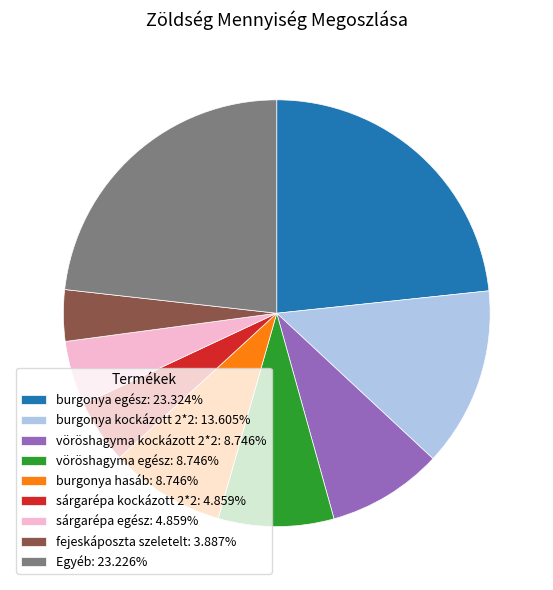

Is sárgarépa kockázott 2*2: 4.859% the majority of the pie?

No